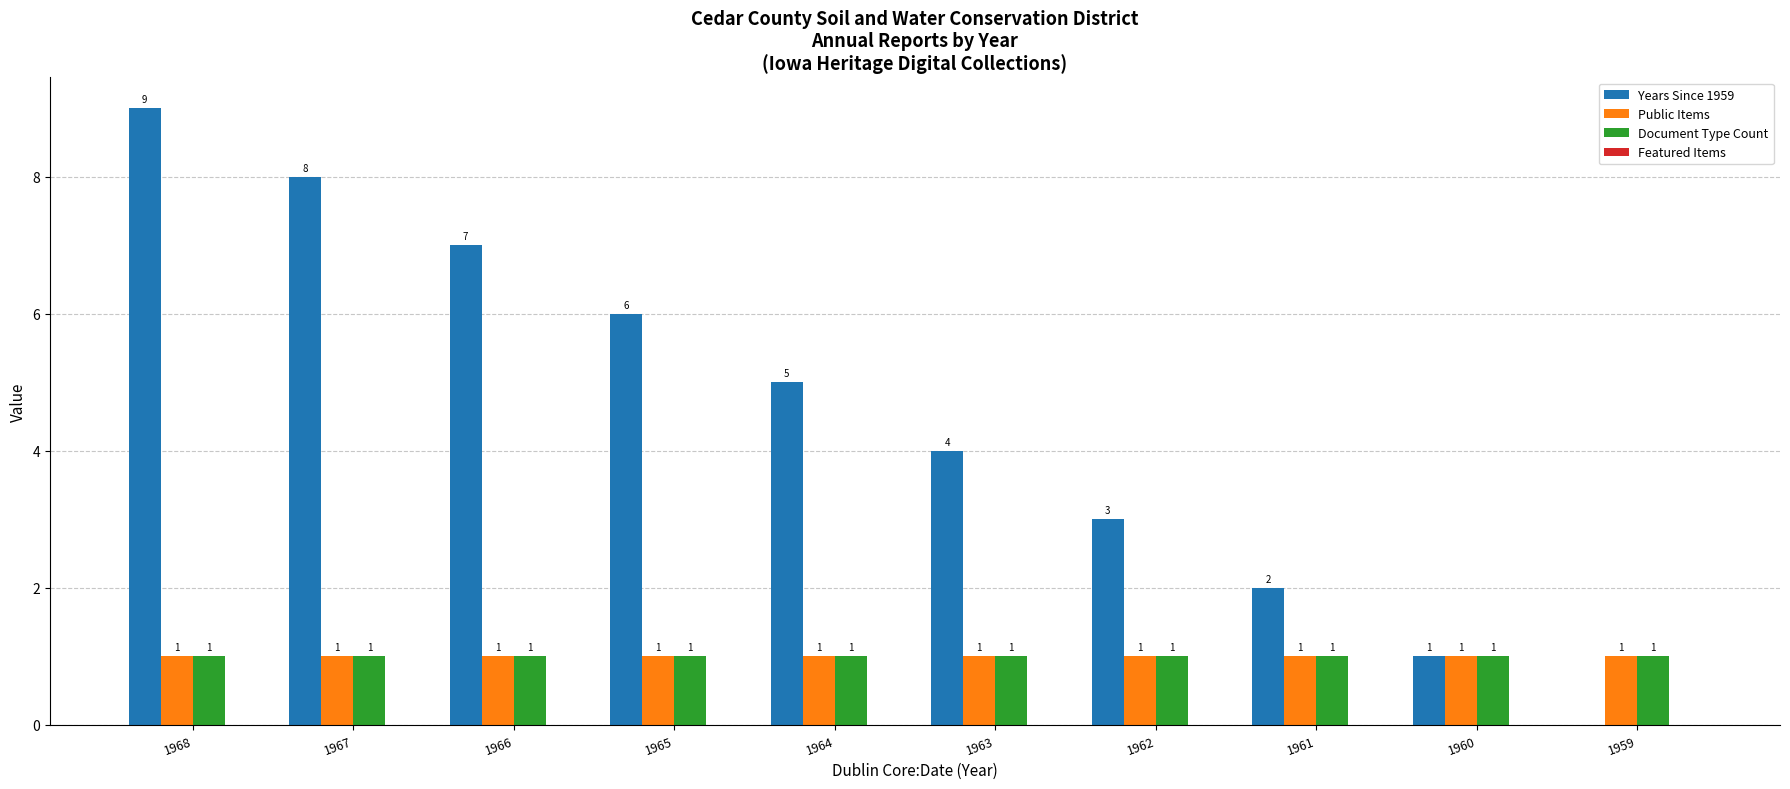

Which category has the highest value across all series?

1968